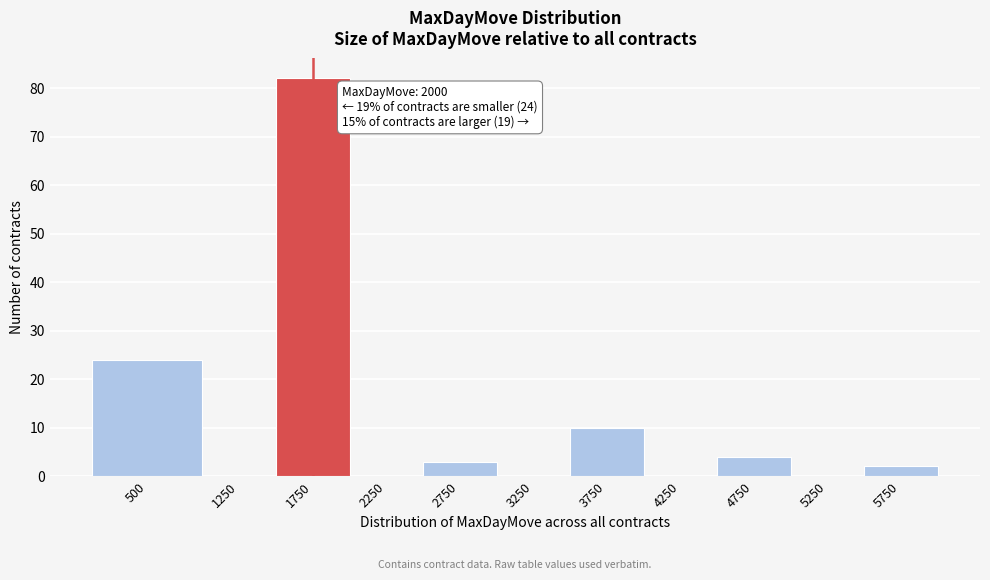

Reading left to right, extract all data points from this chart.

500=24	1250=0	1750=82	2250=0	2750=3	3250=0	3750=10	4250=0	4750=4	5250=0	5750=2